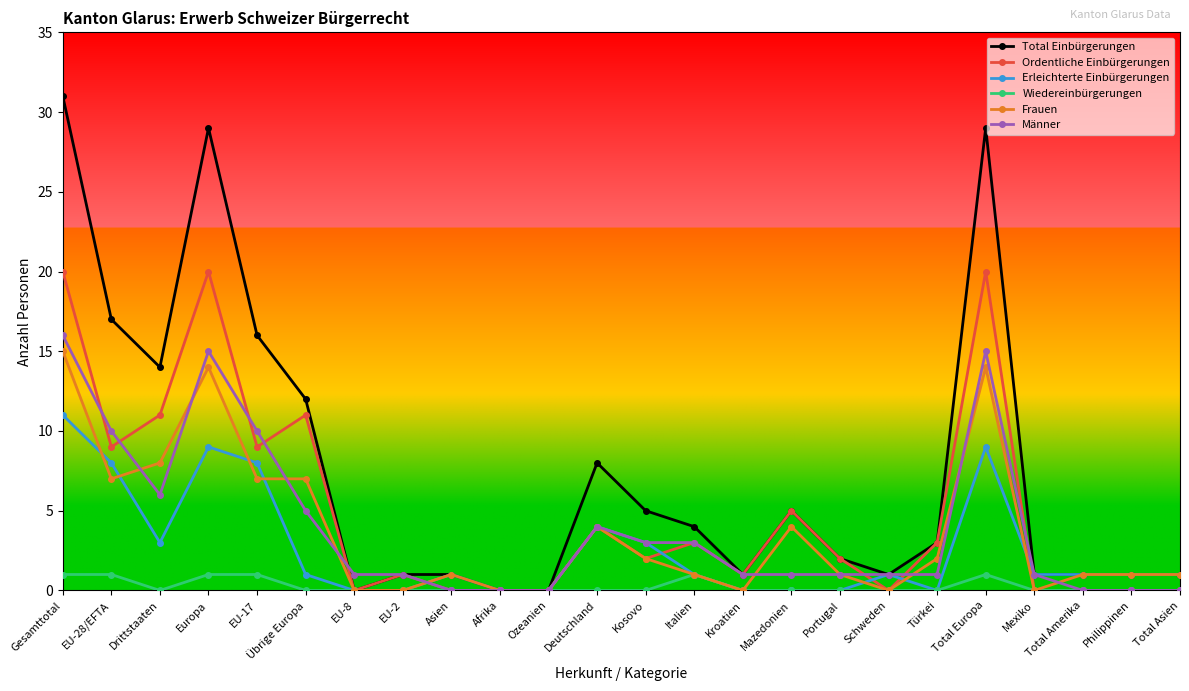

At which category is the sum across all series the highest?

Gesamttotal